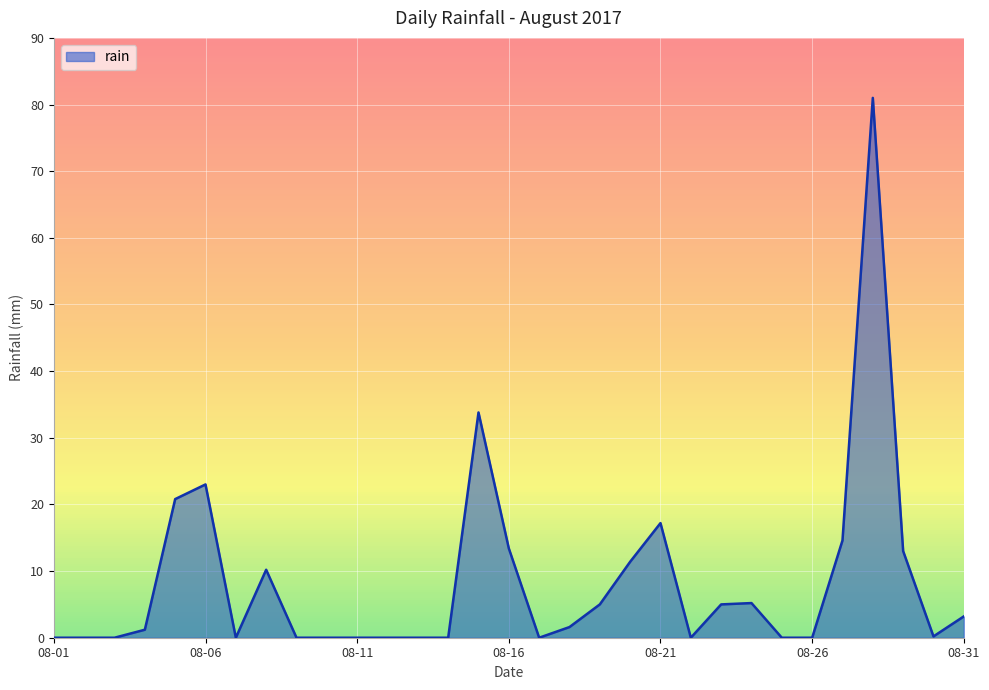

Does the chart have visible grid lines?

Yes